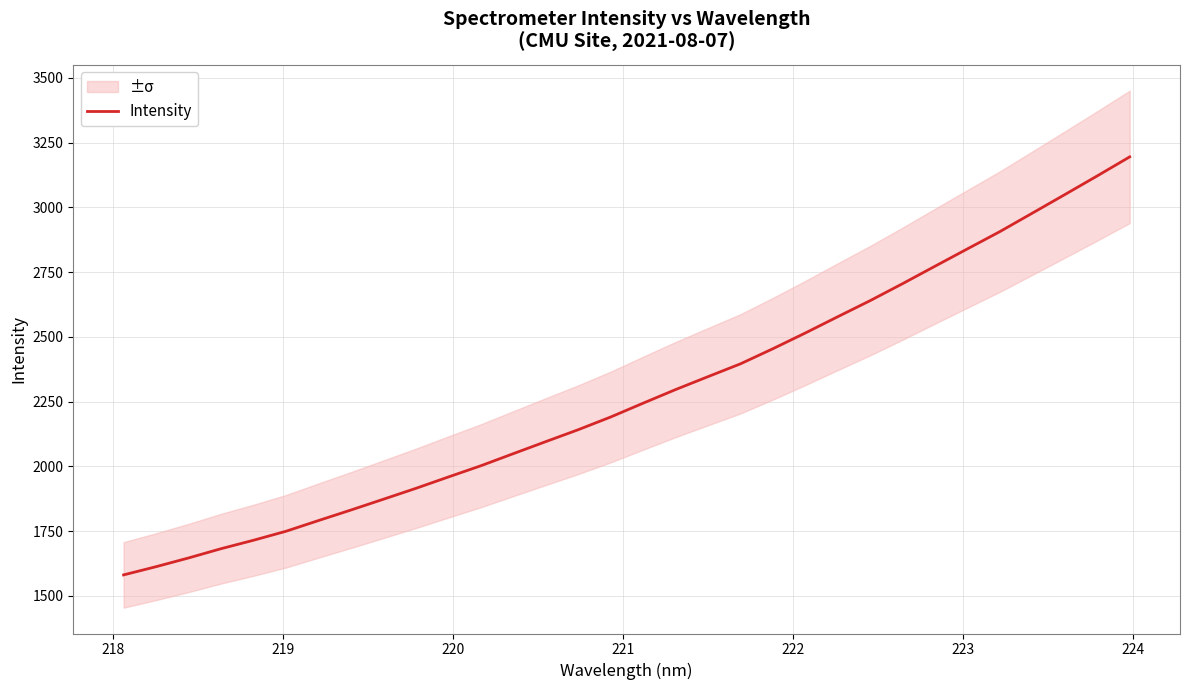

Count the number of data series in this chart.

1